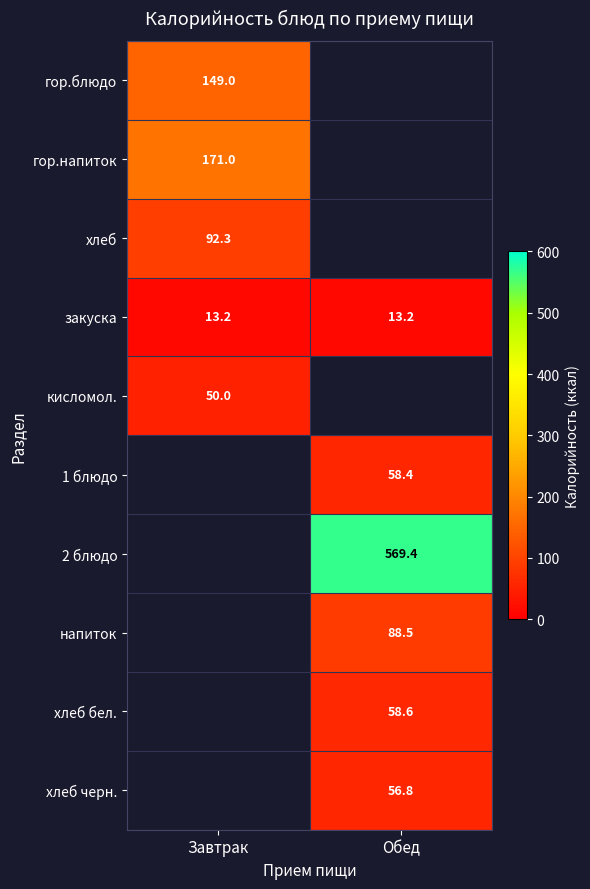

Is the value of закуска at Обед greater than the value of хлеб бел. at Обед?

No